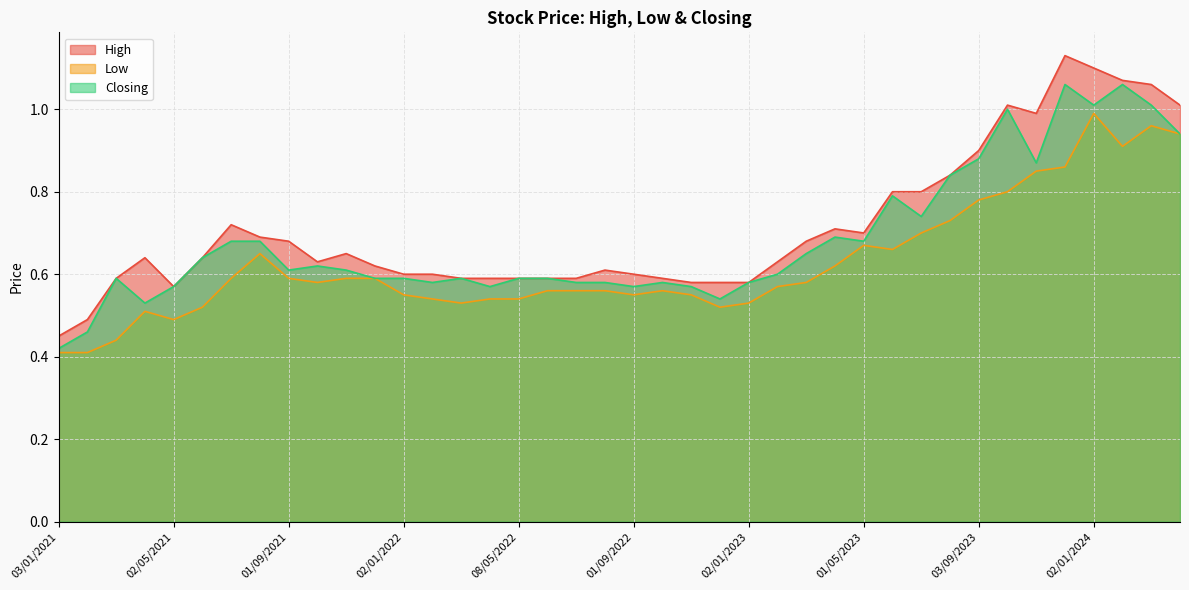

At which label is Low closest to 0?

01/02/2021